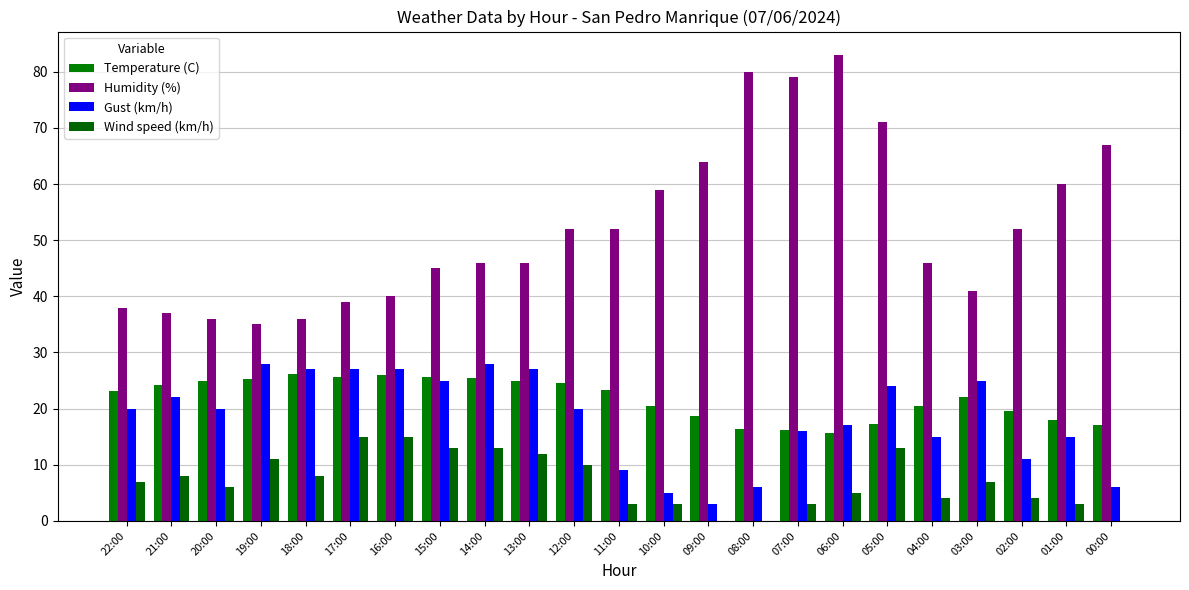

At how many categories does at least one series exceed 77?

3